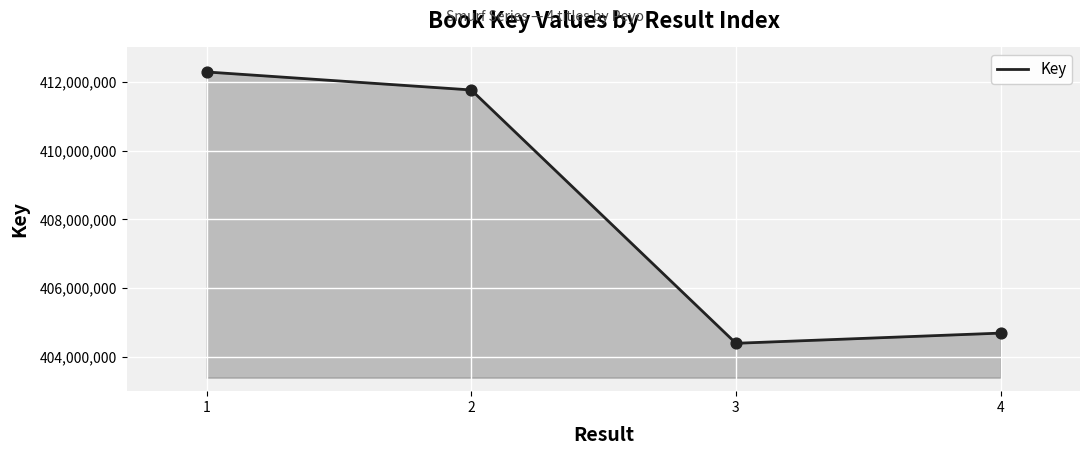

What is the change in value from 2 to 4?

-7073511